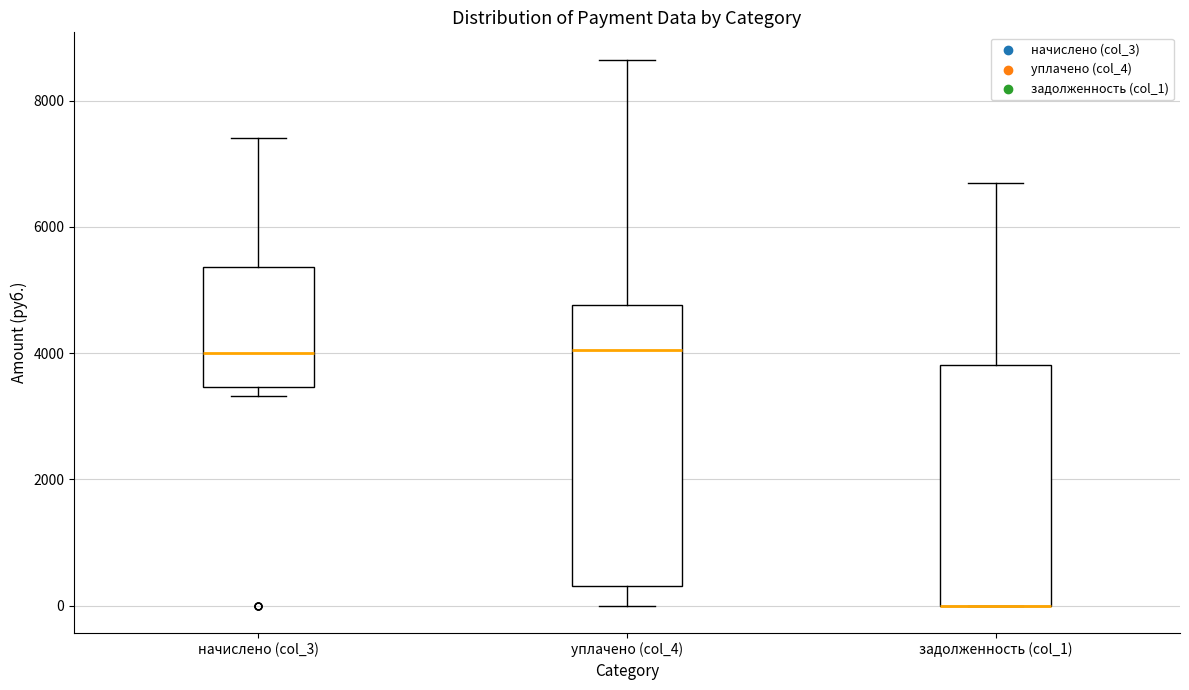

Reading left to right, transcribe this box plot: for each box, give where its median line is, the range the box spans, and where its two whiskers end, as read against the y-axis. The values are not printed on the chart, so give them approximately, as read against the axis.

начислено (col_3): median 4000, box 3400 to 5400, whiskers 3400 (just below the box's lower edge) to 7400
уплачено (col_4): median 4000, box 400 to 4800, whiskers 0 to 8600
задолженность (col_1): median 0 (drawn on the box's lower edge), box 0 to 3800, whiskers 0 to 6600